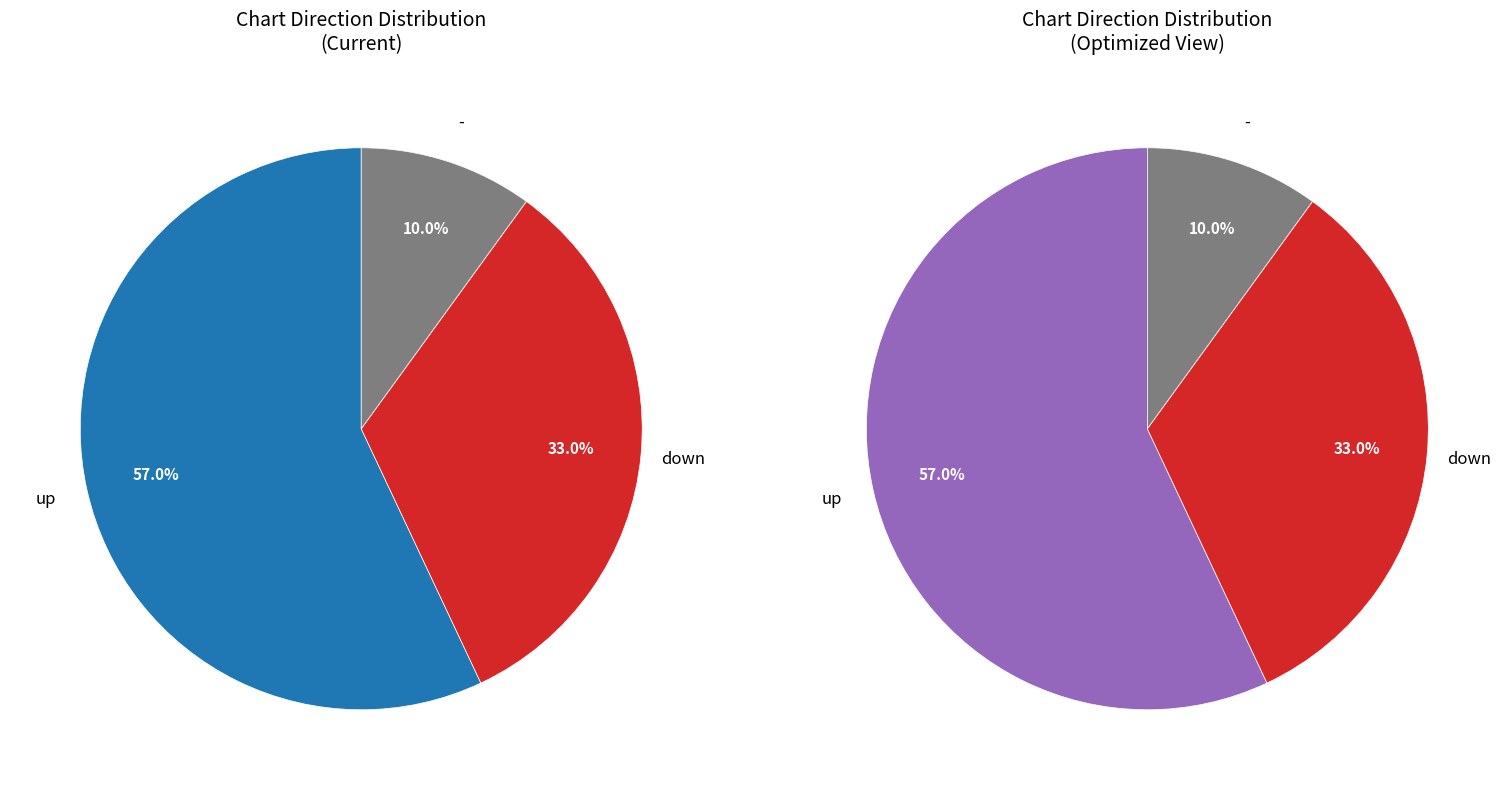

To the nearest percent, what is the difference between the largest and smallest slice percentages?

47%